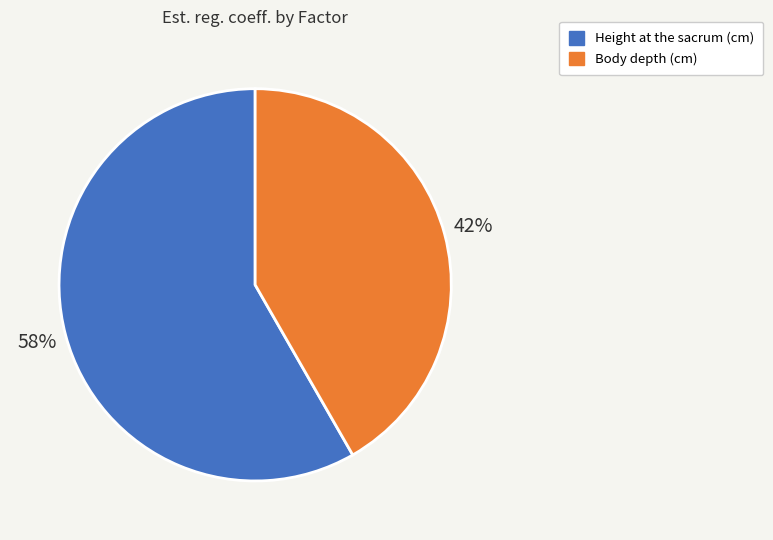

Do Body depth (cm) and Height at the sacrum (cm) together represent more than half of the pie?

Yes